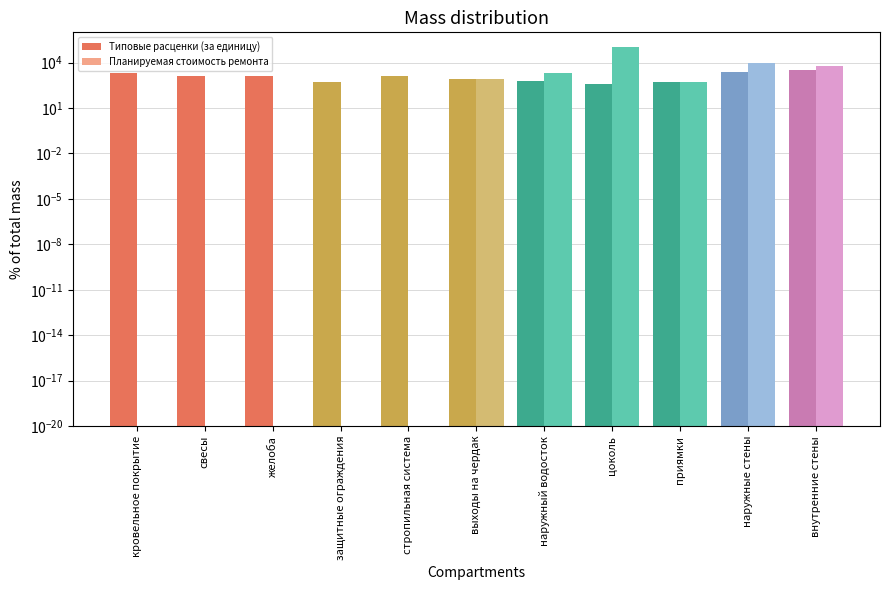

How many groups of bars are there?

11